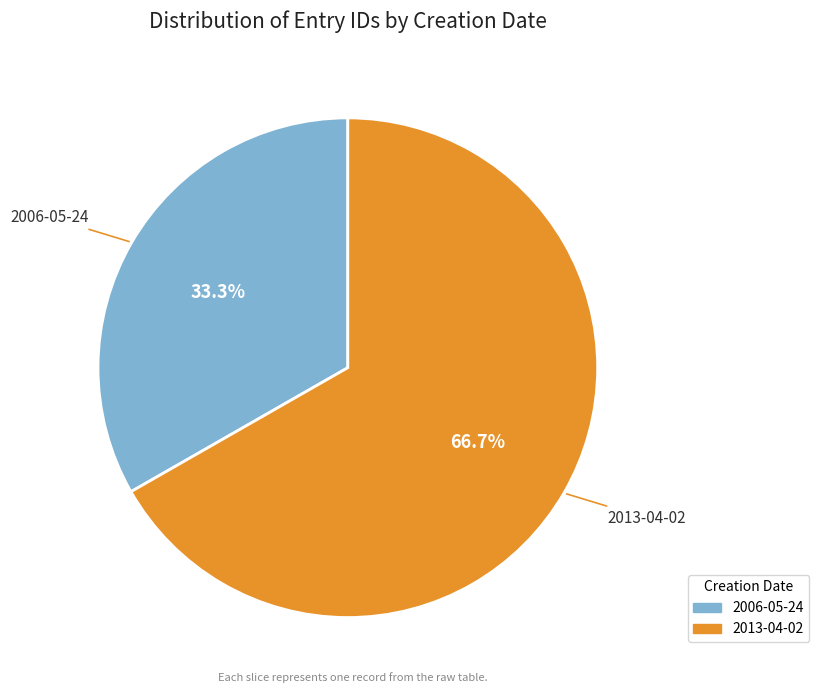

Is there any slice that represents more than half of the pie?

Yes